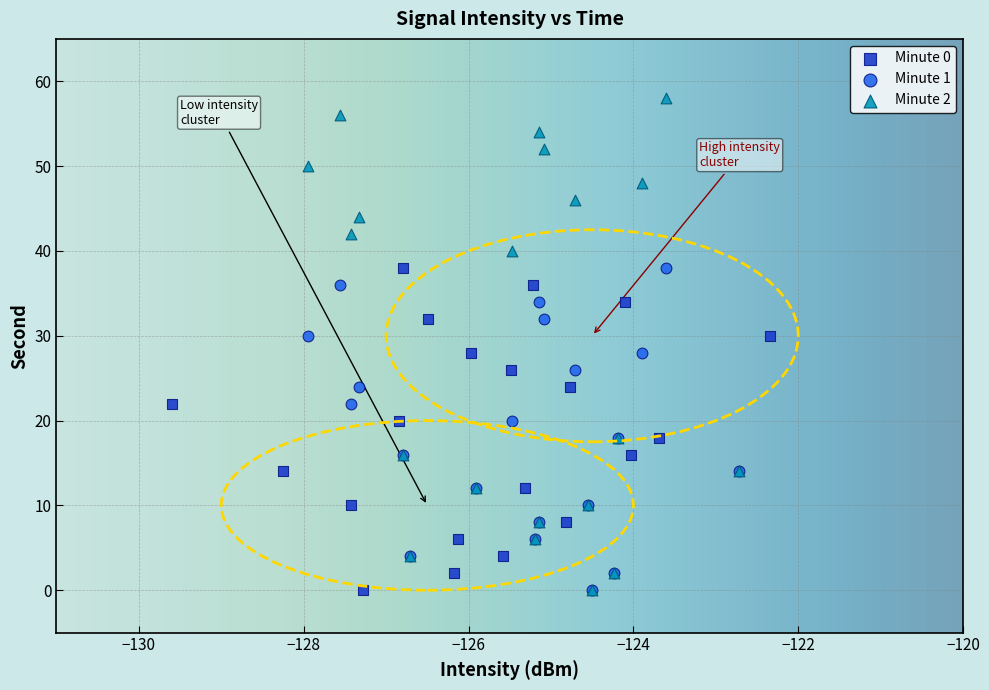

What are all the series names shown in the legend?

Minute 0, Minute 1, Minute 2